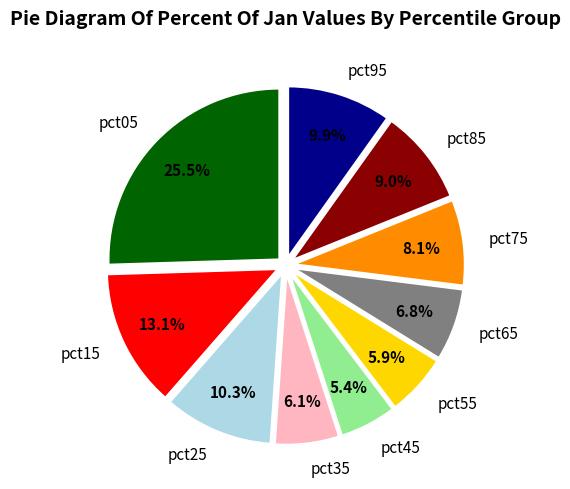

What is the smallest slice in the pie chart?

pct45